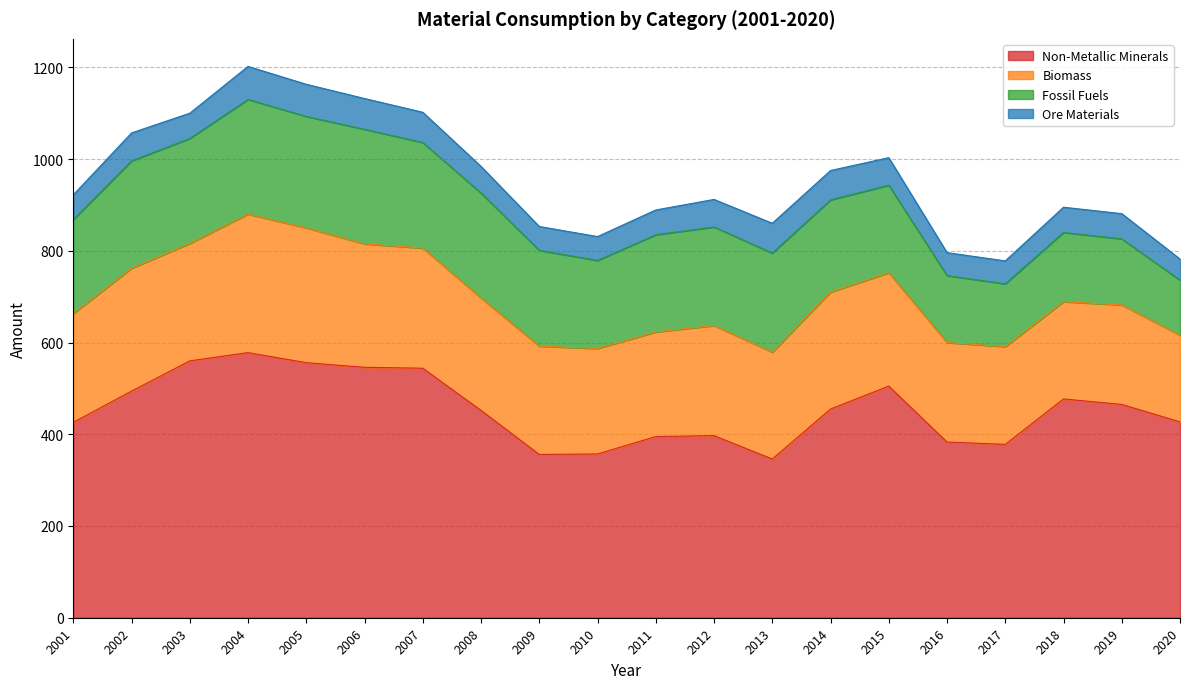

At which label does Biomass first exceed 240?

2002